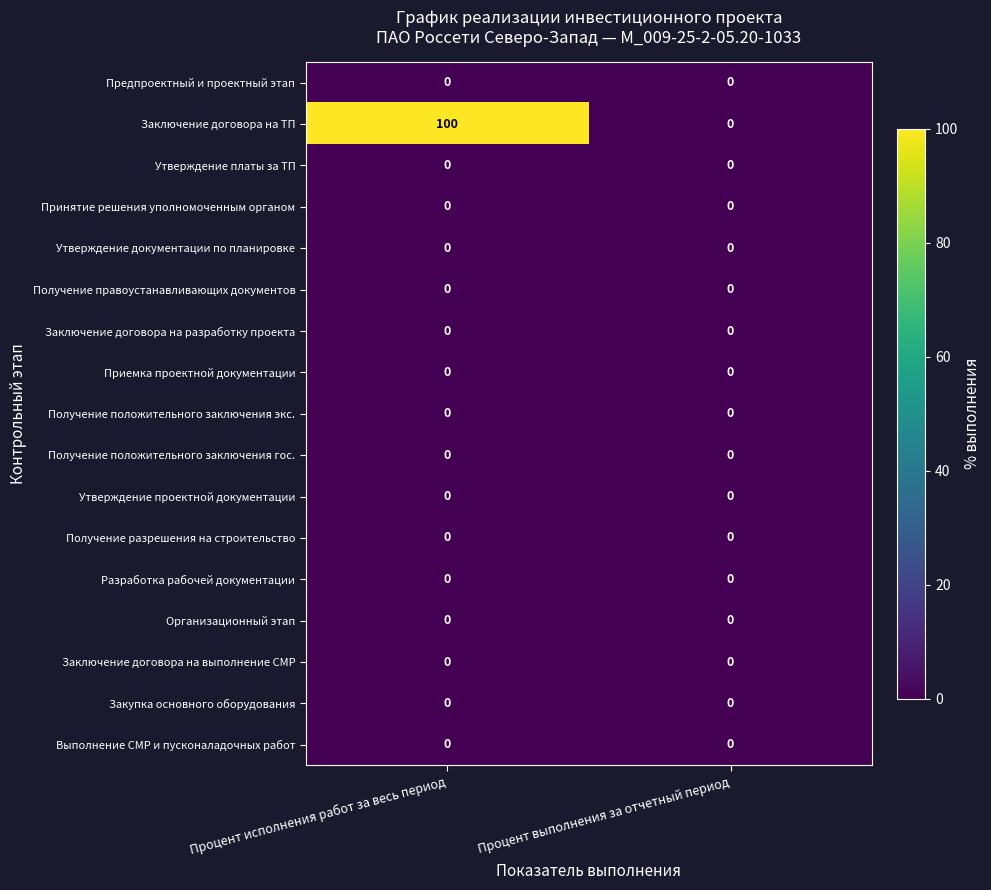

Which series has the widest spread of values?

Заключение договора на ТП